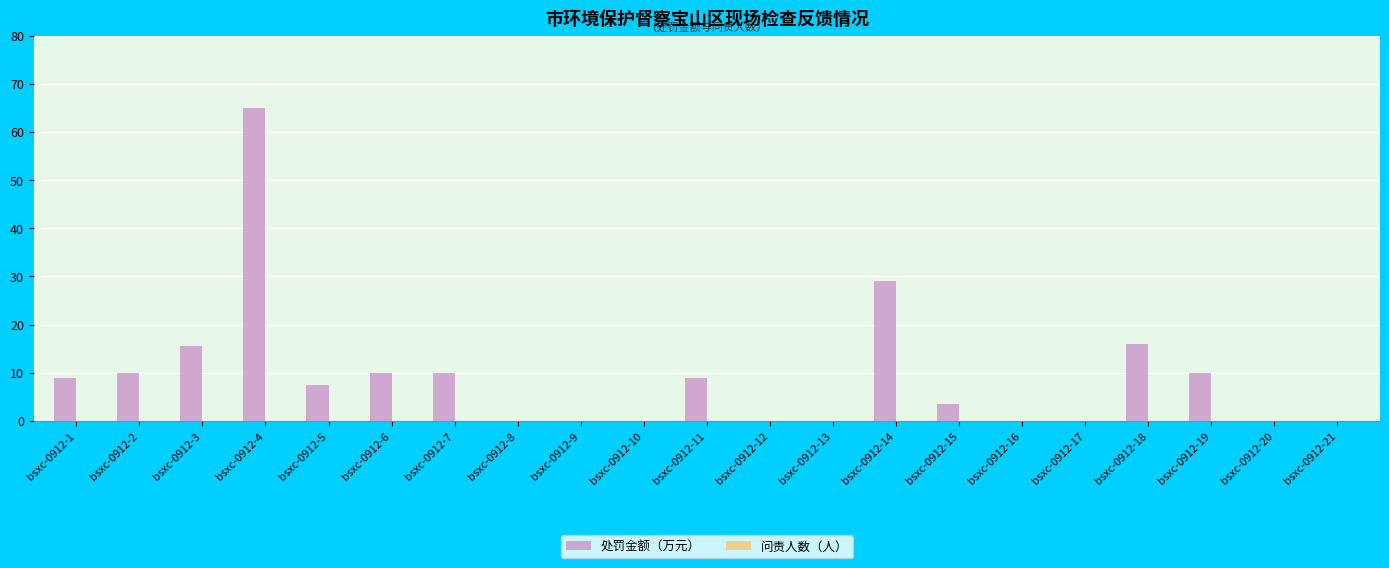

Reading right to left, transcribe all the data shown in this chart.

bsxc-0912-21=0.0	bsxc-0912-20=0.0	bsxc-0912-19=10.0	bsxc-0912-18=16.0	bsxc-0912-17=0.0	bsxc-0912-16=0.0	bsxc-0912-15=3.5	bsxc-0912-14=29.0	bsxc-0912-13=0.0	bsxc-0912-12=0.0	bsxc-0912-11=9.0	bsxc-0912-10=0.0	bsxc-0912-9=0.0	bsxc-0912-8=0.0	bsxc-0912-7=10.0	bsxc-0912-6=10.0	bsxc-0912-5=7.5	bsxc-0912-4=65.0	bsxc-0912-3=15.5	bsxc-0912-2=10.0	bsxc-0912-1=9.0